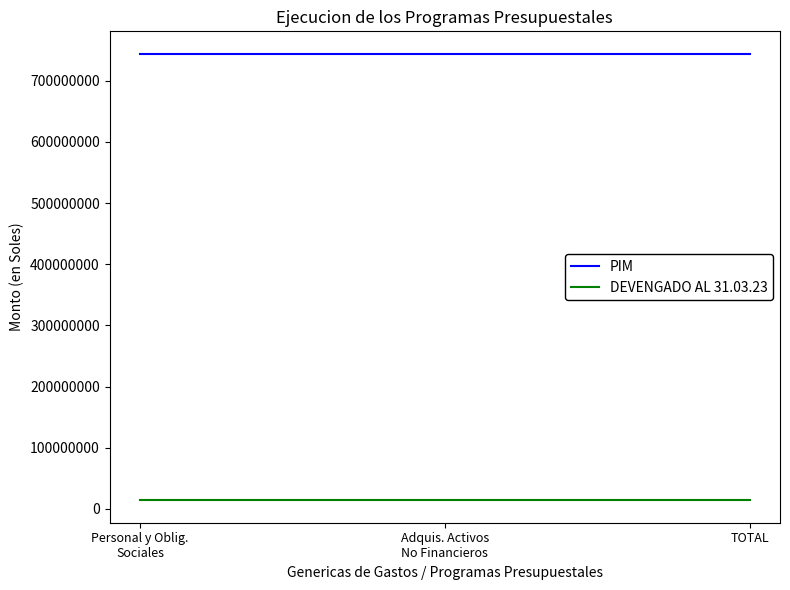

How many series are shown in this chart?

2